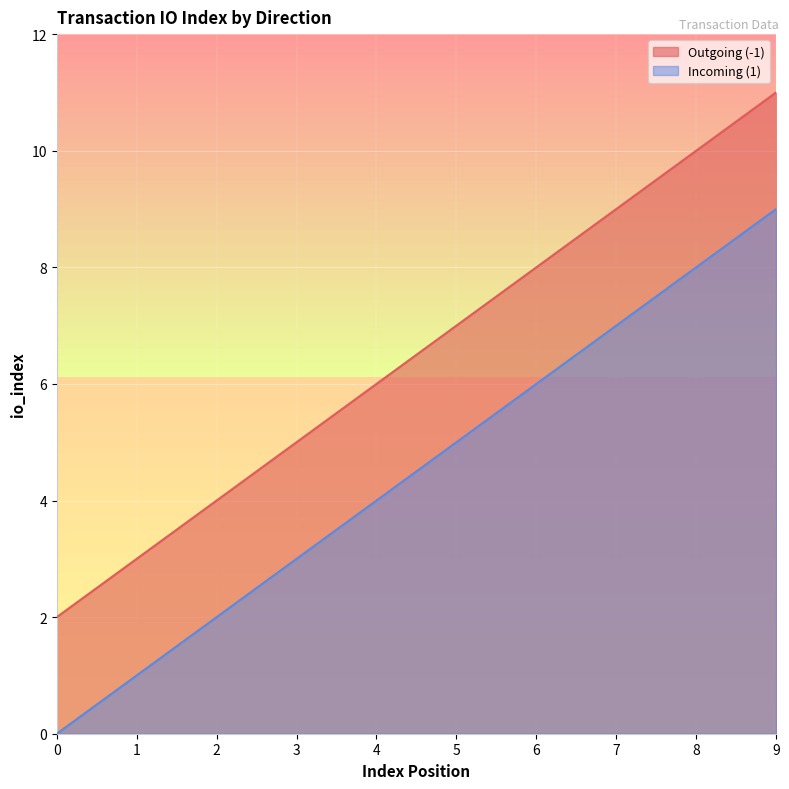

How many values in Incoming (1) are above zero?

9